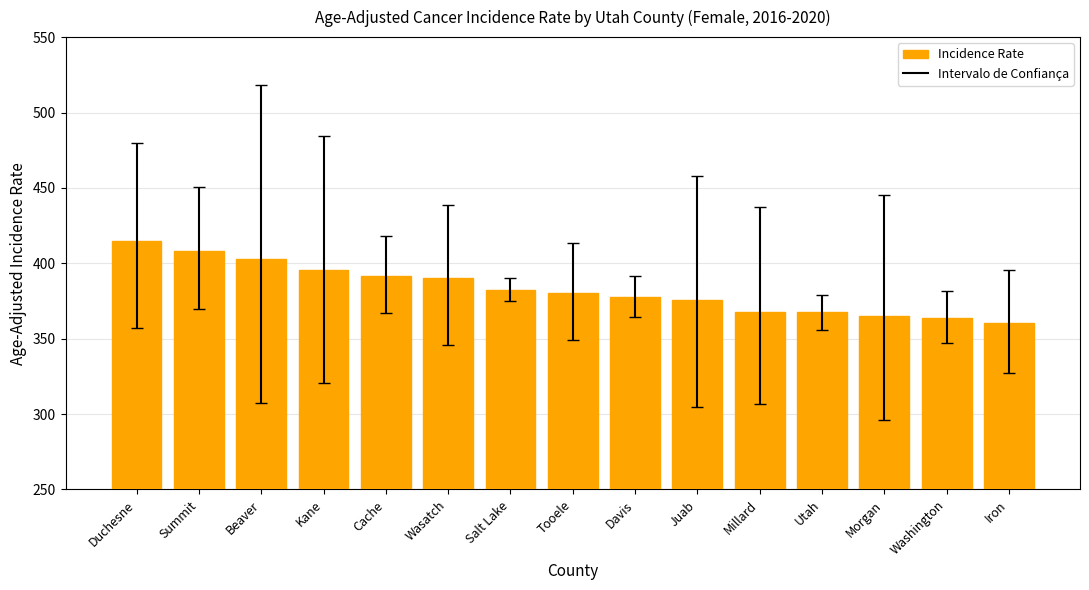

What is the smallest value displayed?

360.2